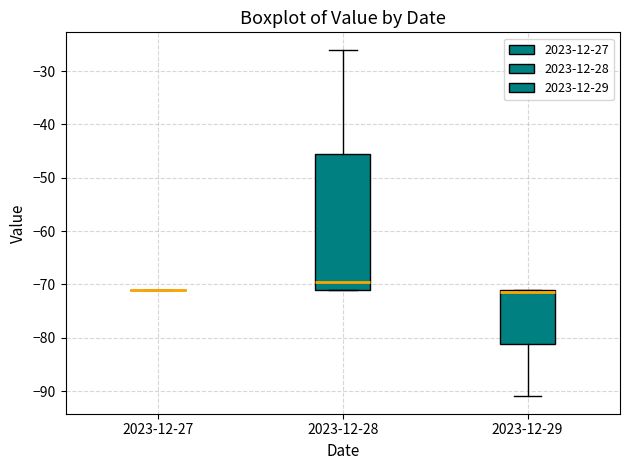

Reading left to right, transcribe this box plot: for each box, give where its median line is, the range the box spans, and where its two whiskers end, as read against the y-axis. The values are not printed on the chart, so give them approximately, as read against the axis.

2023-12-27: box collapsed to a line at -71, whiskers -71 to -71
2023-12-28: median -69, box -71 to -45, whiskers -71 to -26
2023-12-29: median -71 (just below the box's upper edge), box -81 to -71, whiskers -91 to -71